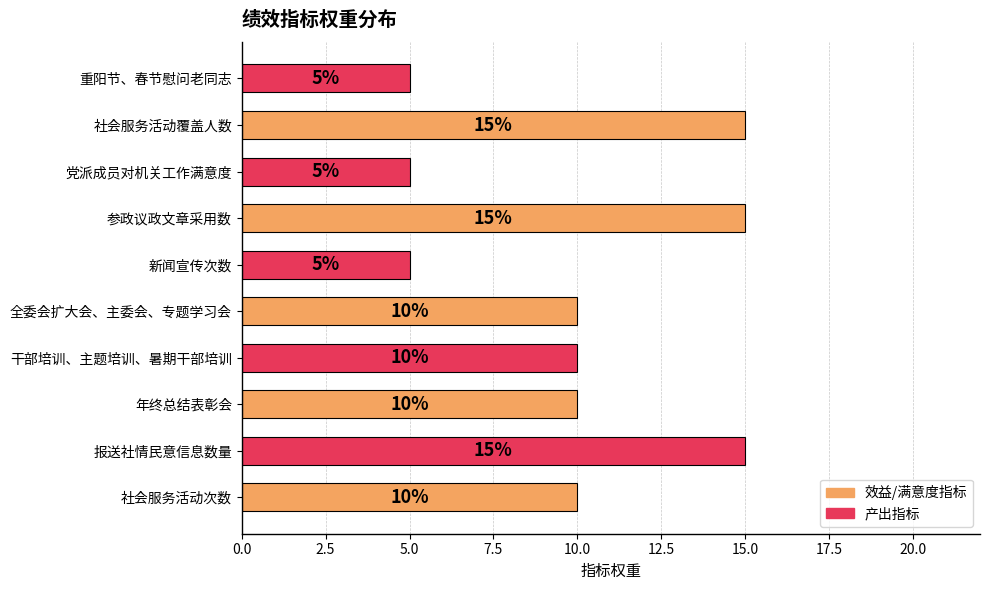

What is the change in value from 干部培训、主题培训、暑期干部培训 to 党派成员对机关工作满意度?

-5